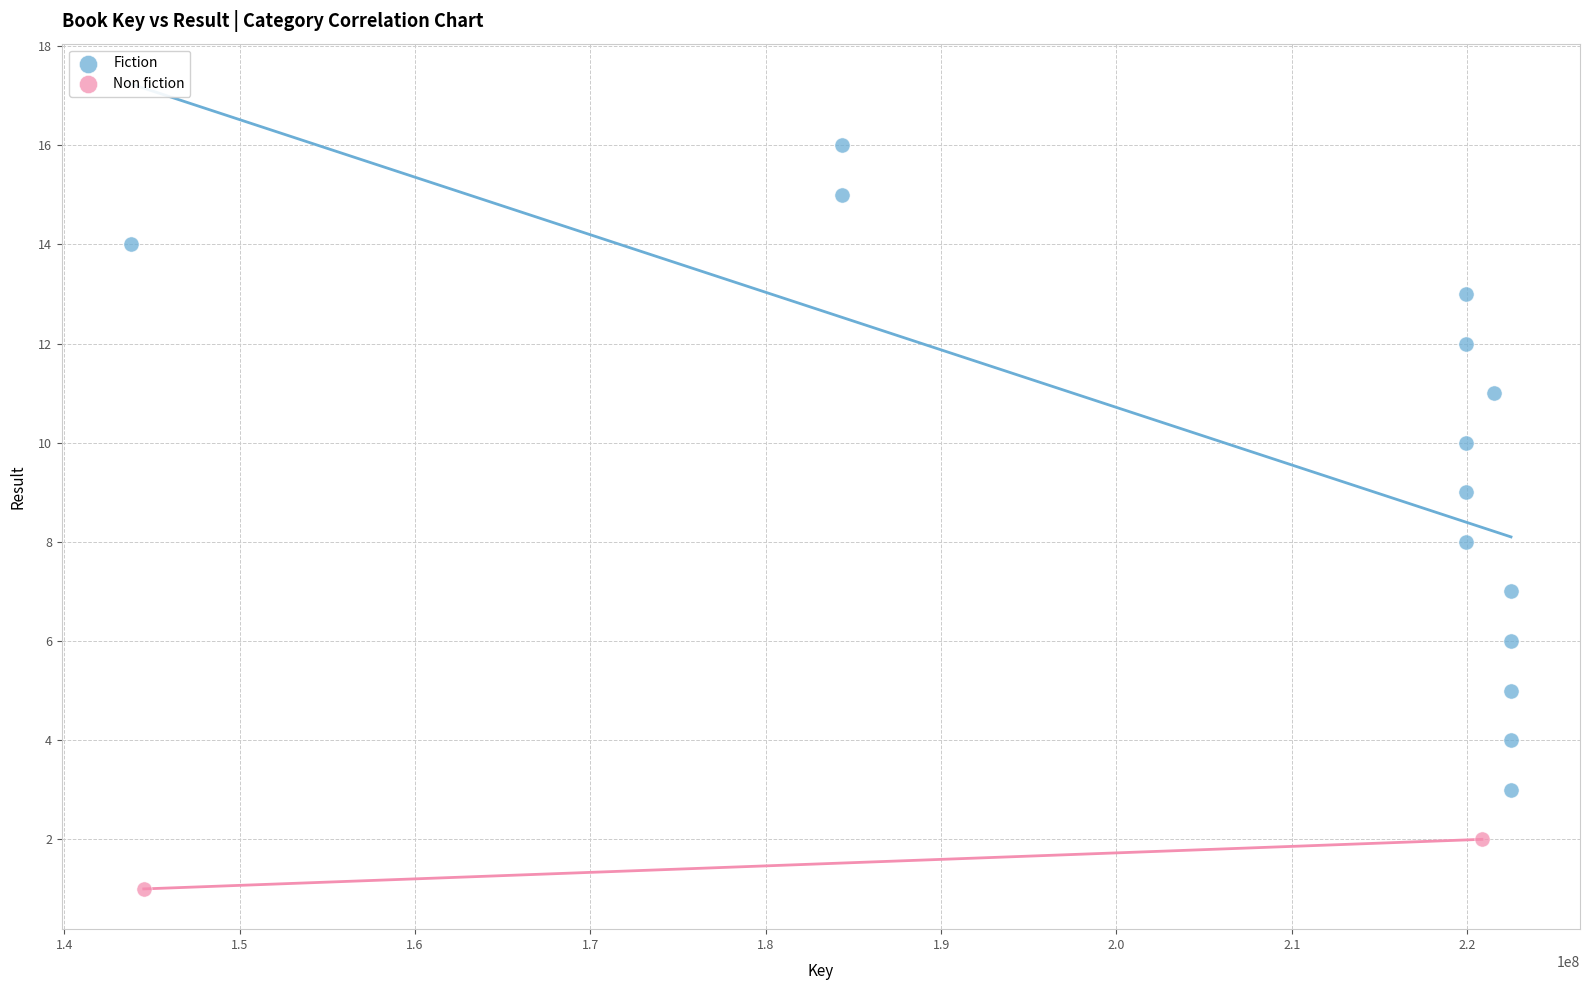

What are all the series names shown in the legend?

Fiction, Non fiction